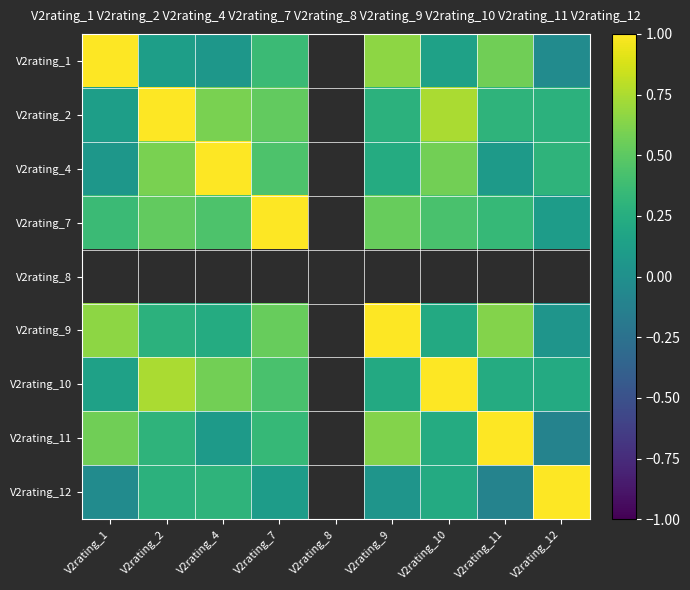

At which category does the chart reach its peak across all series?

V2rating_1